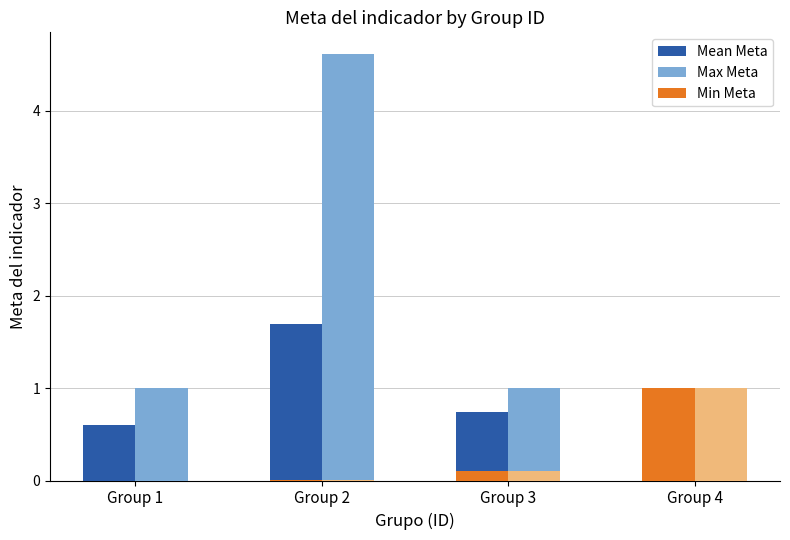

Rank the series by their maximum value, from highest to lowest.

Max Meta, Mean Meta, Min Meta